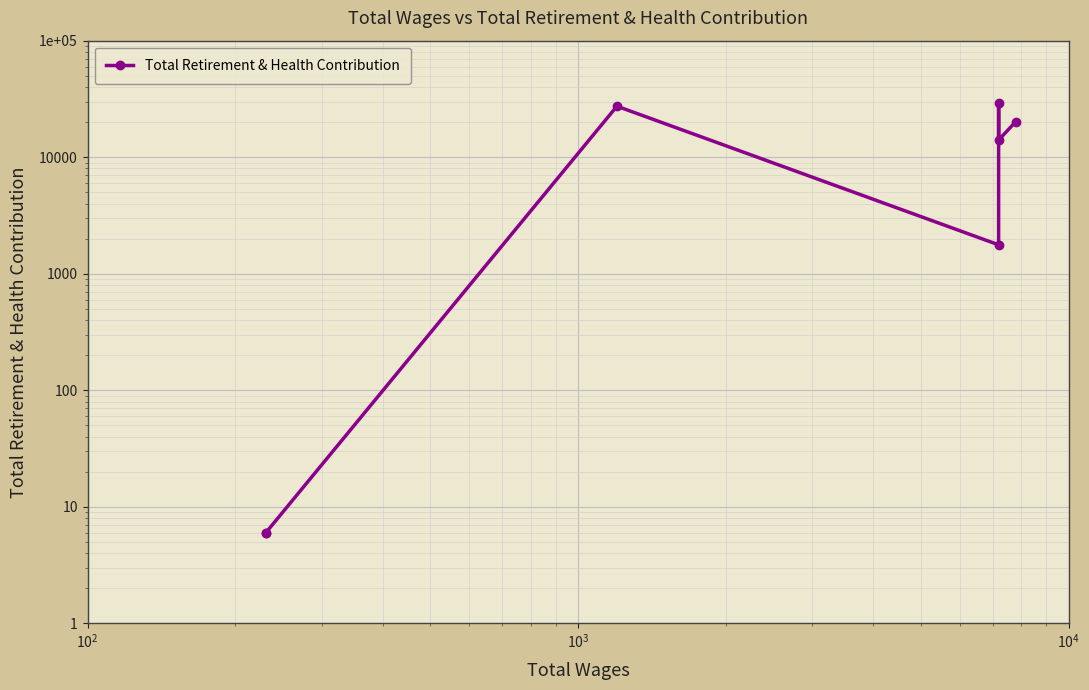

The chart shows a value of 31494 at 6. True or false?

False